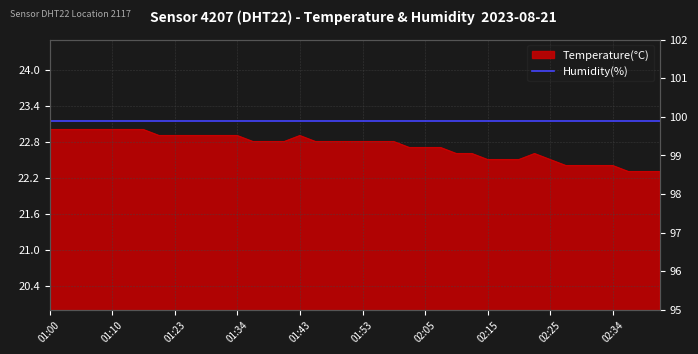

The chart shows a value of 22.4 at 02:27. True or false?

True